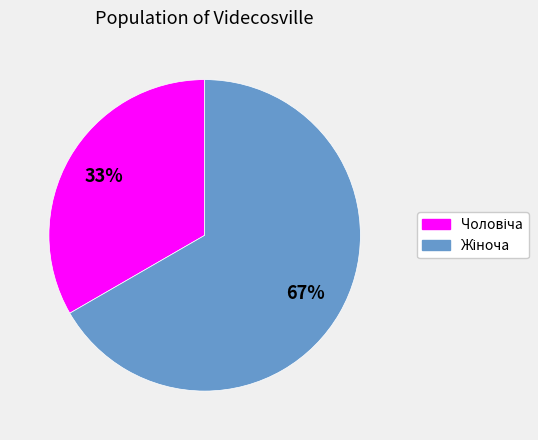

Is there a majority slice in this chart?

Yes